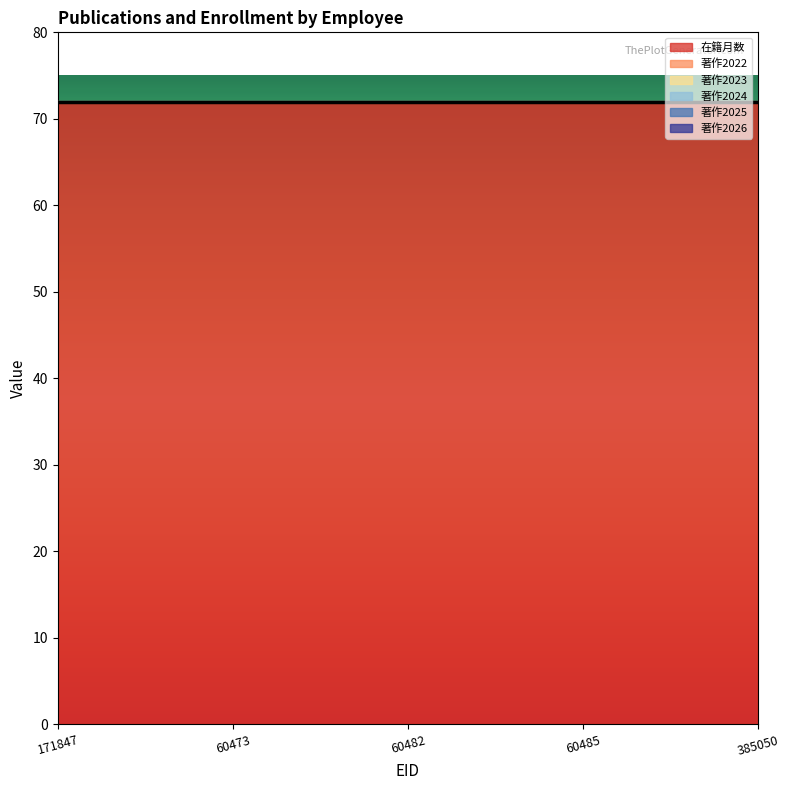

What is the spread (max minus min) of values at 60482?

72